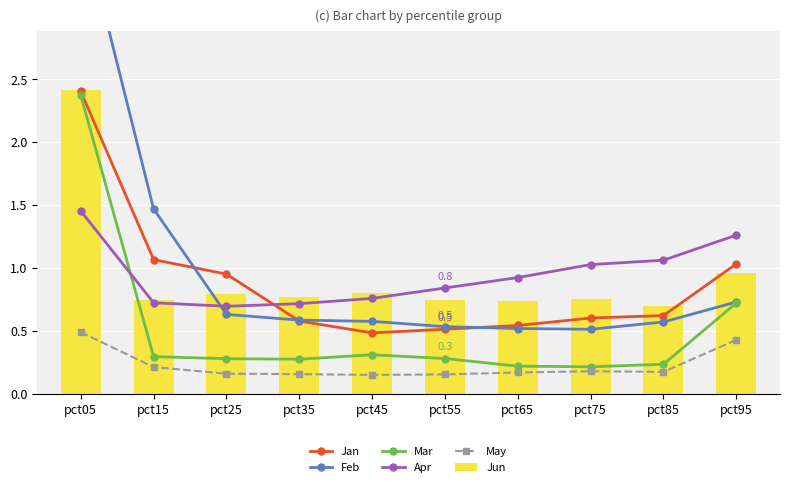

The Mar series shows 0.4 at pct25. True or false?

False